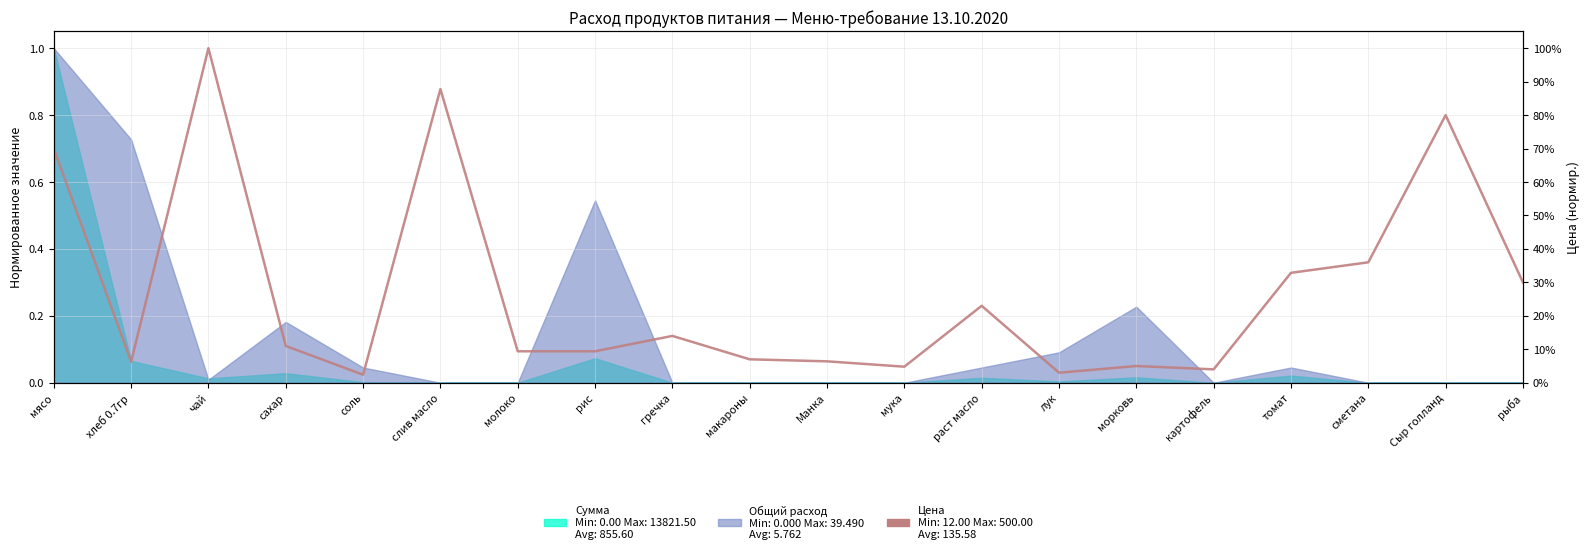

Where is the data nearest to the value 0?

соль